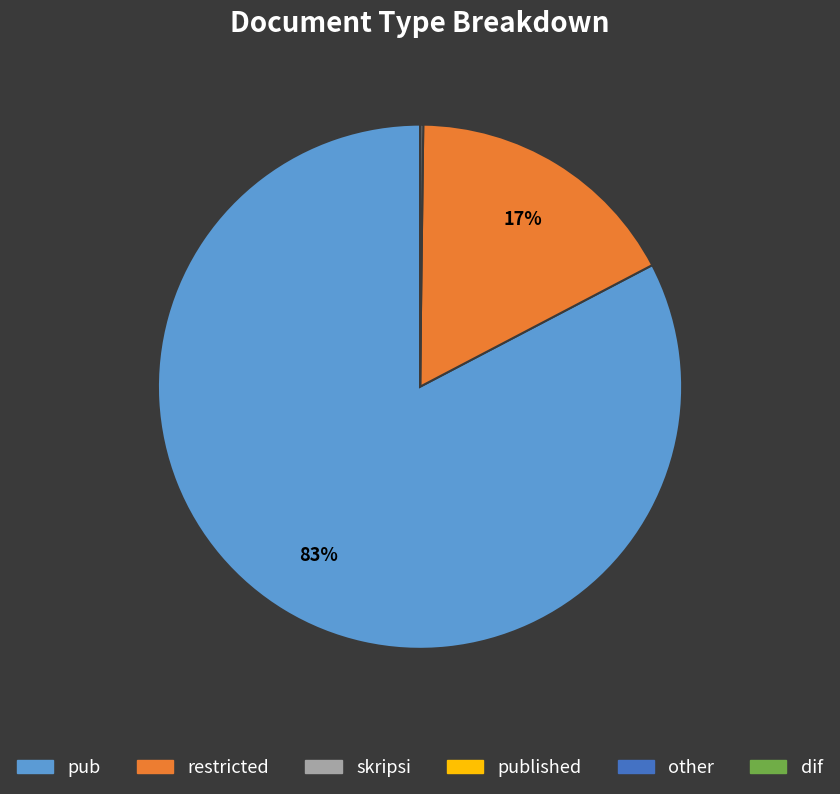

To the nearest percent, what is the average slice percentage?

17%